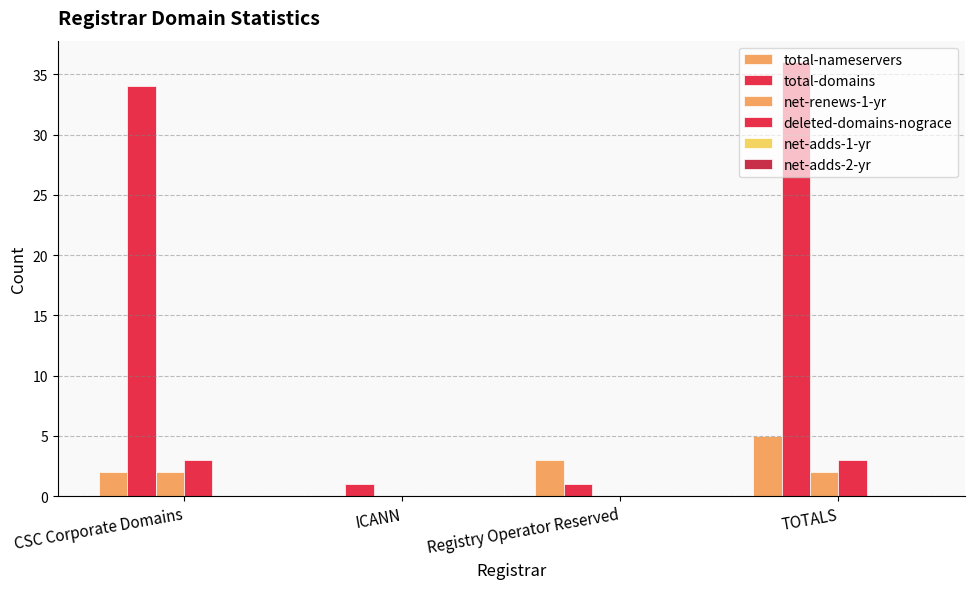

How many groups of bars are there?

4